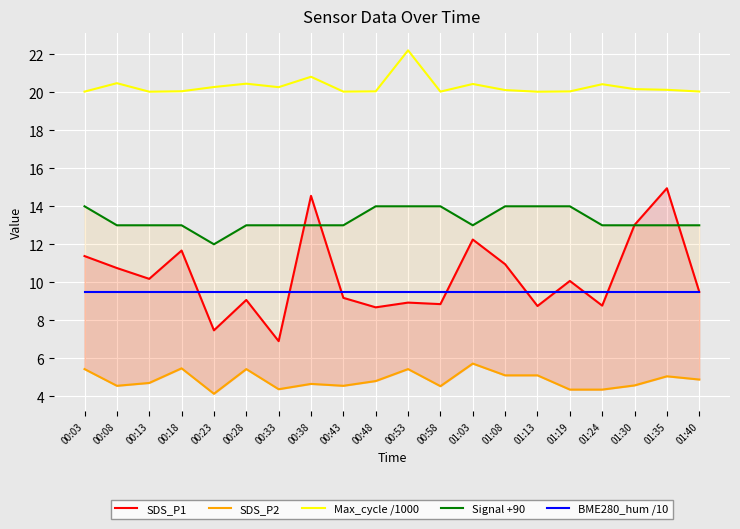

Is it true that SDS_P2 equals 5.4 at 00:03?

True